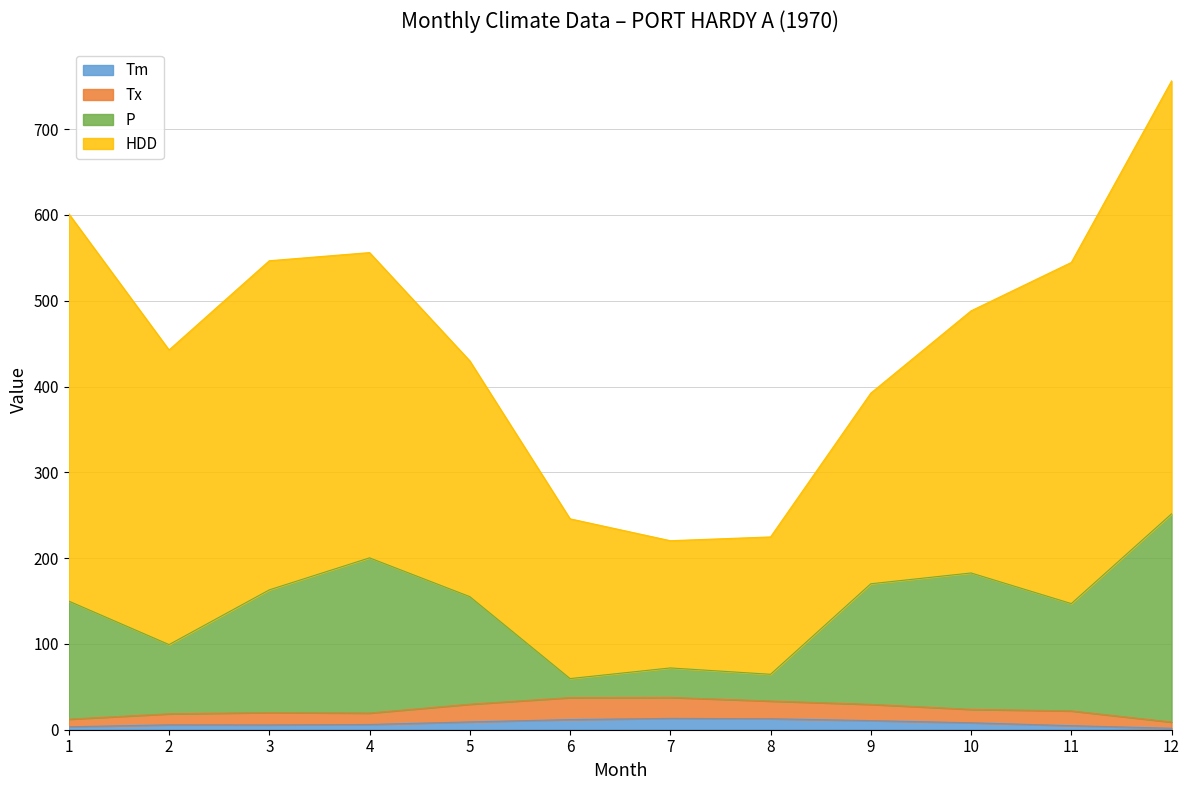

At which category is the sum across all series the highest?

12